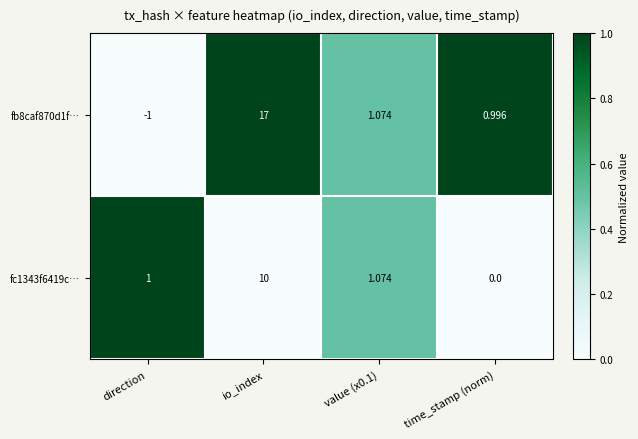

At how many categories does at least one series exceed 0?

4